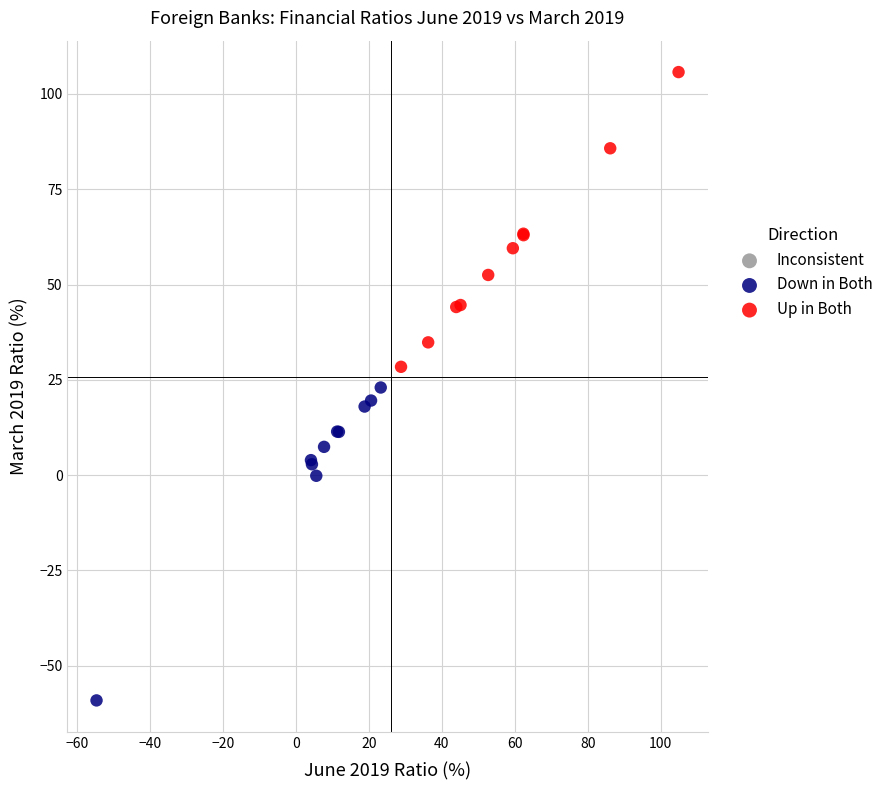

Which series has the largest Y range (max minus min)?

Down in Both